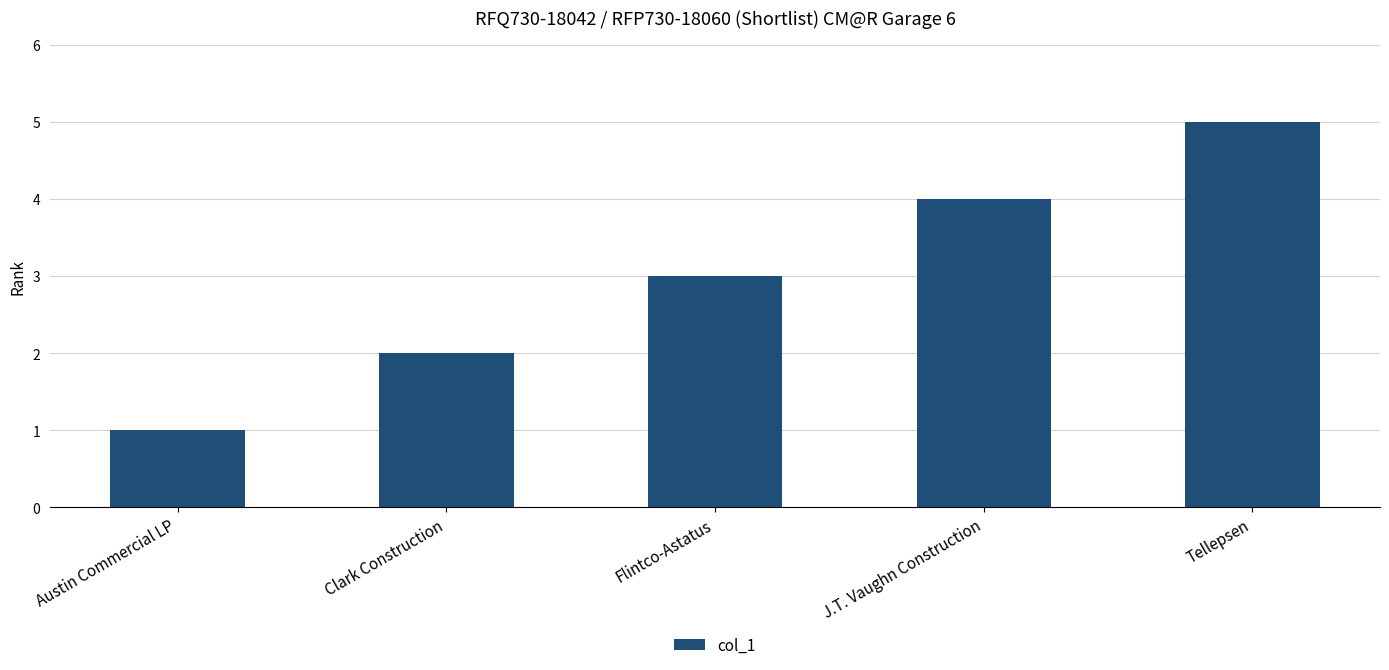

What is the minimum value shown in the chart?

1